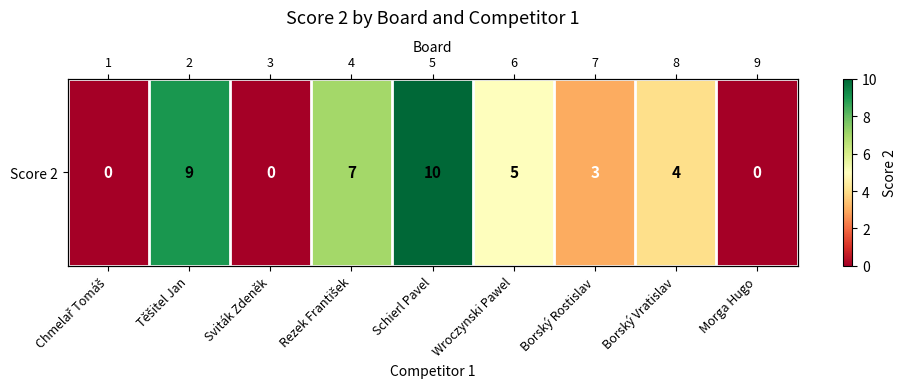

Reading left to right, list all the values displayed in this chart.

0	9	0	7	10	5	3	4	0